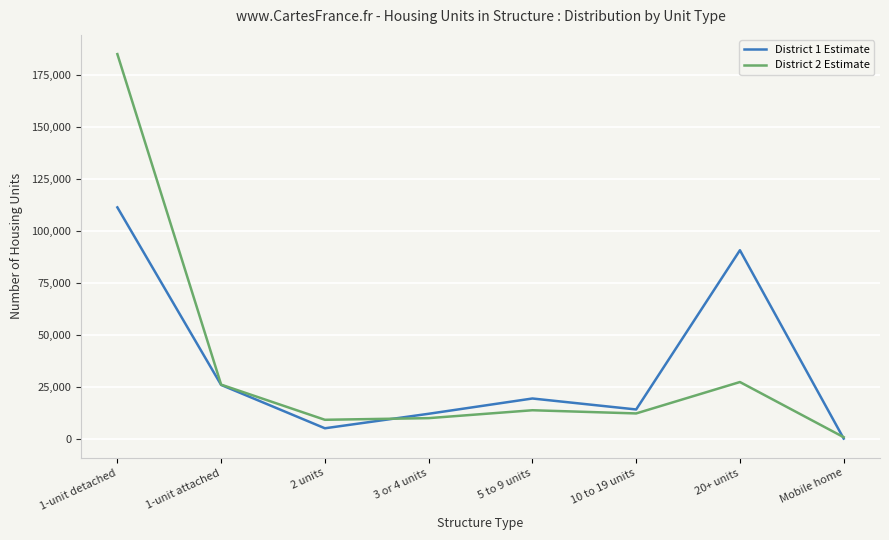

At which category does District 1 Estimate reach its first local valley?

2 units